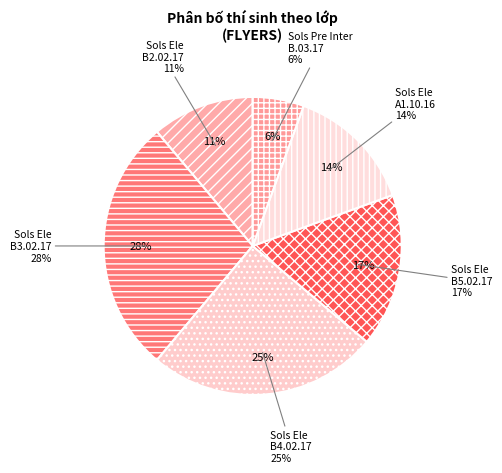

Rank the categories by value from highest to lowest.

Sols Ele B3.02.17, Sols Ele B4.02.17, Sols Ele B5.02.17, Sols Ele A1.10.16, Sols Ele B2.02.17, Sols Pre Inter B.03.17